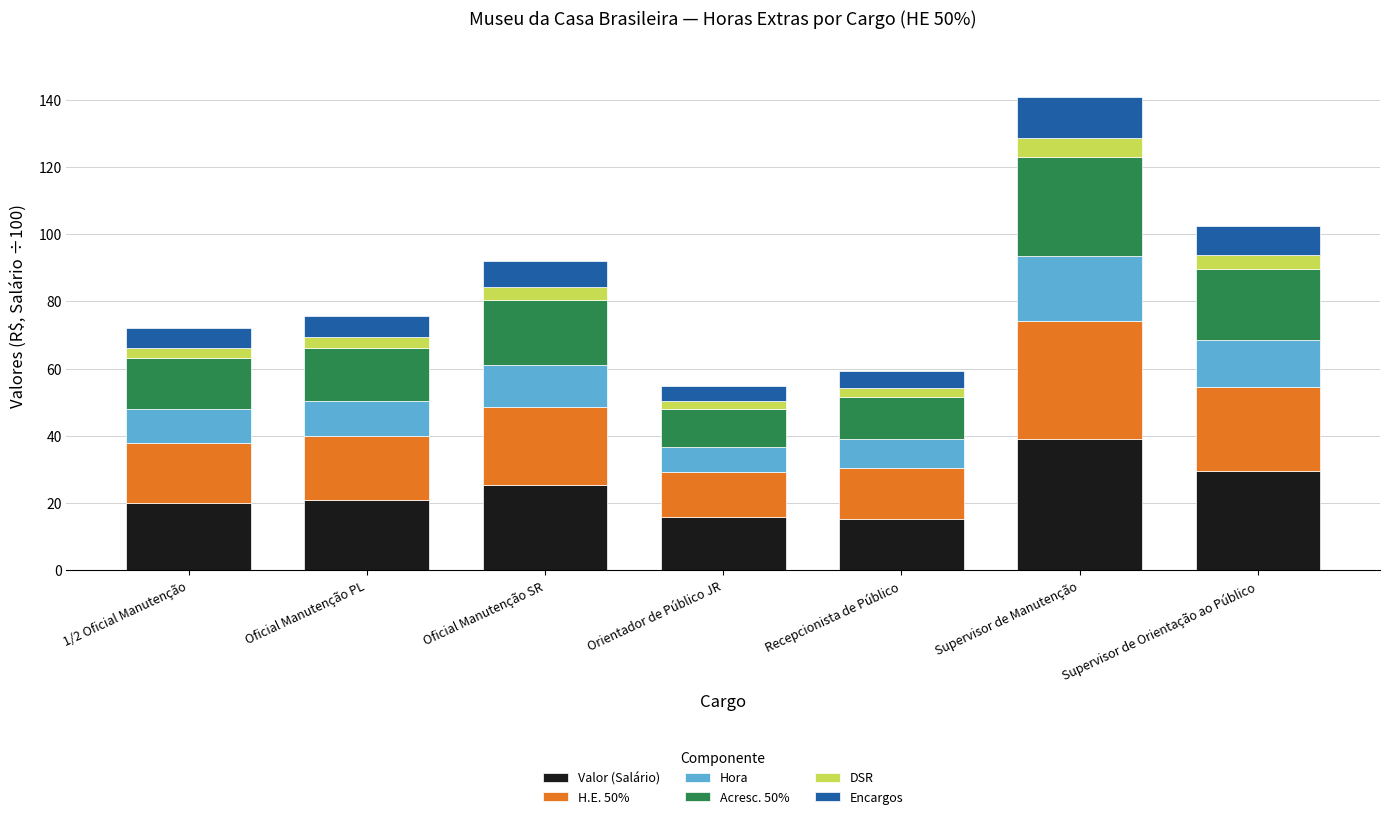

What is the average value of the Valor (Salário) series?

23.7